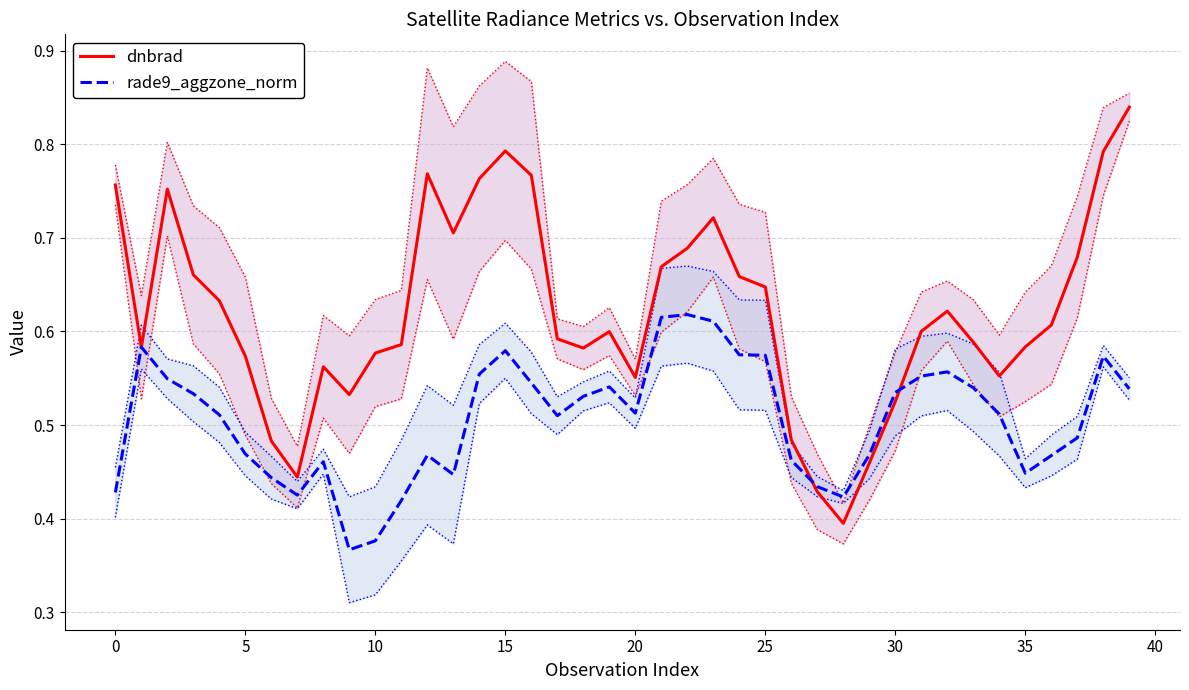

What are all the series names shown in the legend?

dnbrad, rade9_aggzone_norm